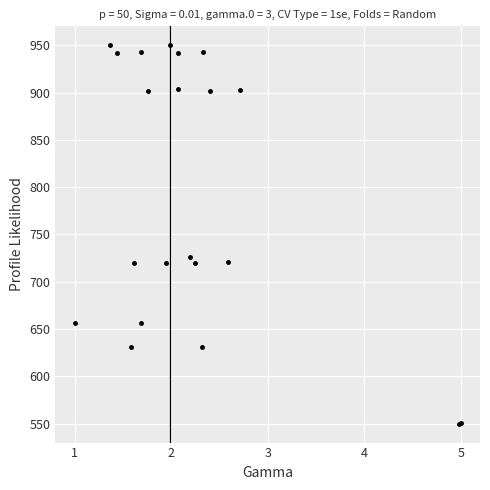

What Y value in the scatter plot is closest to 750?

725.8